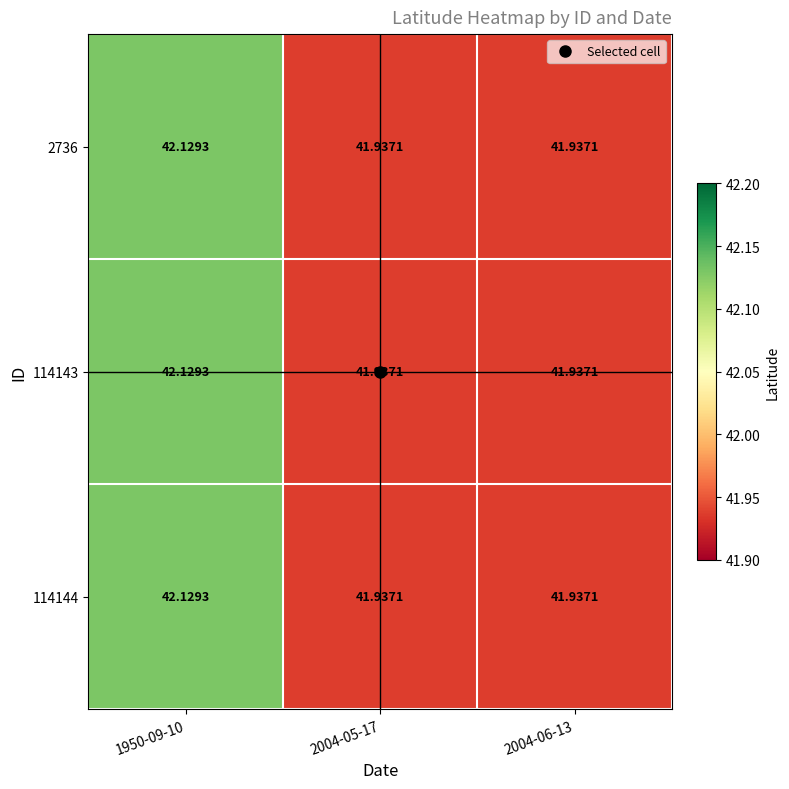

Is the value of 114143 at 2004-06-13 greater than the value of 114144 at 1950-09-10?

No